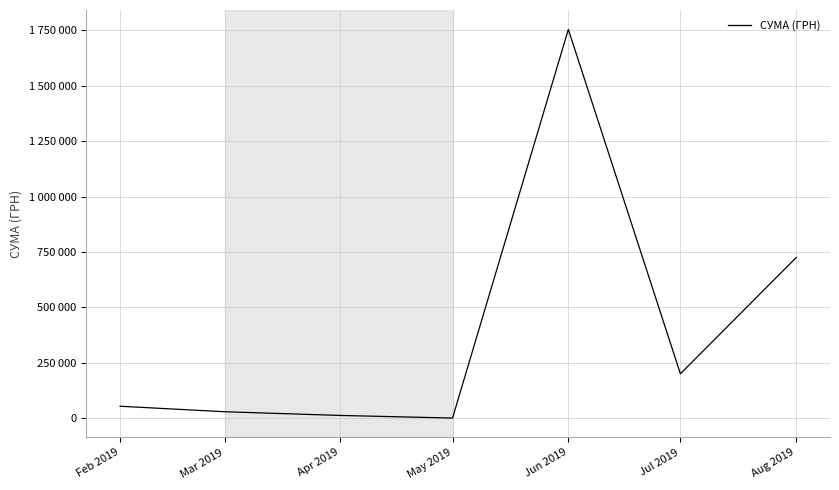

List the labels in order of value, largest first.

Jun 2019, Aug 2019, Jul 2019, Feb 2019, Mar 2019, Apr 2019, May 2019